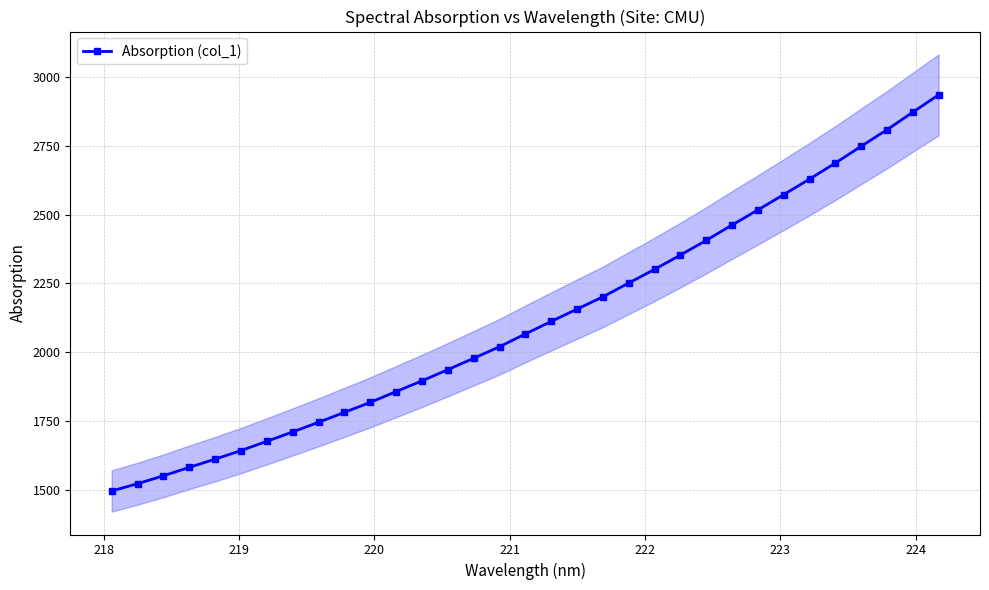

What is the value of the Absorption (col_1) point at the 5th from the left?

1612.3